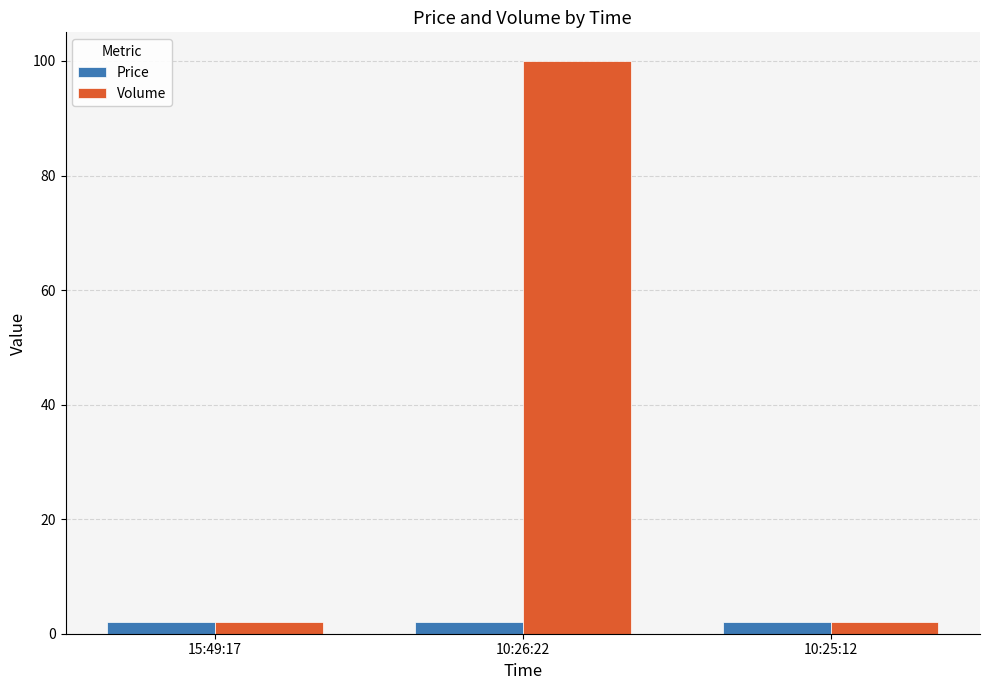

At 10:26:22, list the series in order from smallest to largest.

Price, Volume